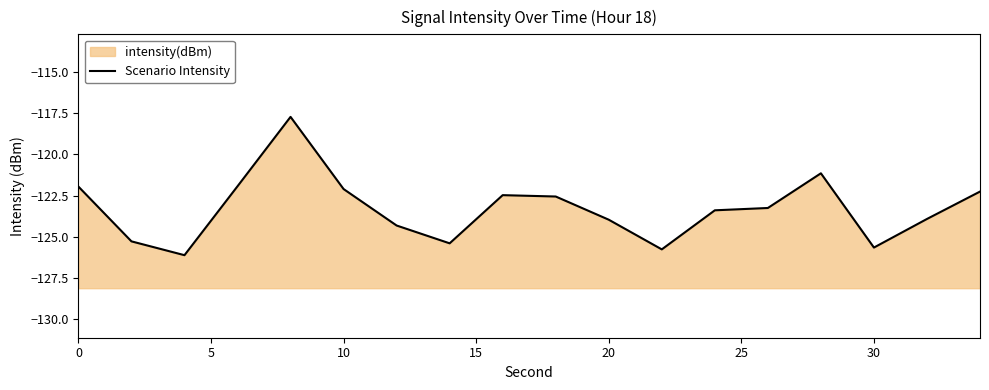

Reading left to right, list all the values displayed in this chart.

-122.0	-125.3	-126.1	-121.9	-117.7	-122.1	-124.3	-125.4	-122.5	-122.6	-124.0	-125.8	-123.4	-123.3	-121.1	-125.6	-123.9	-122.3